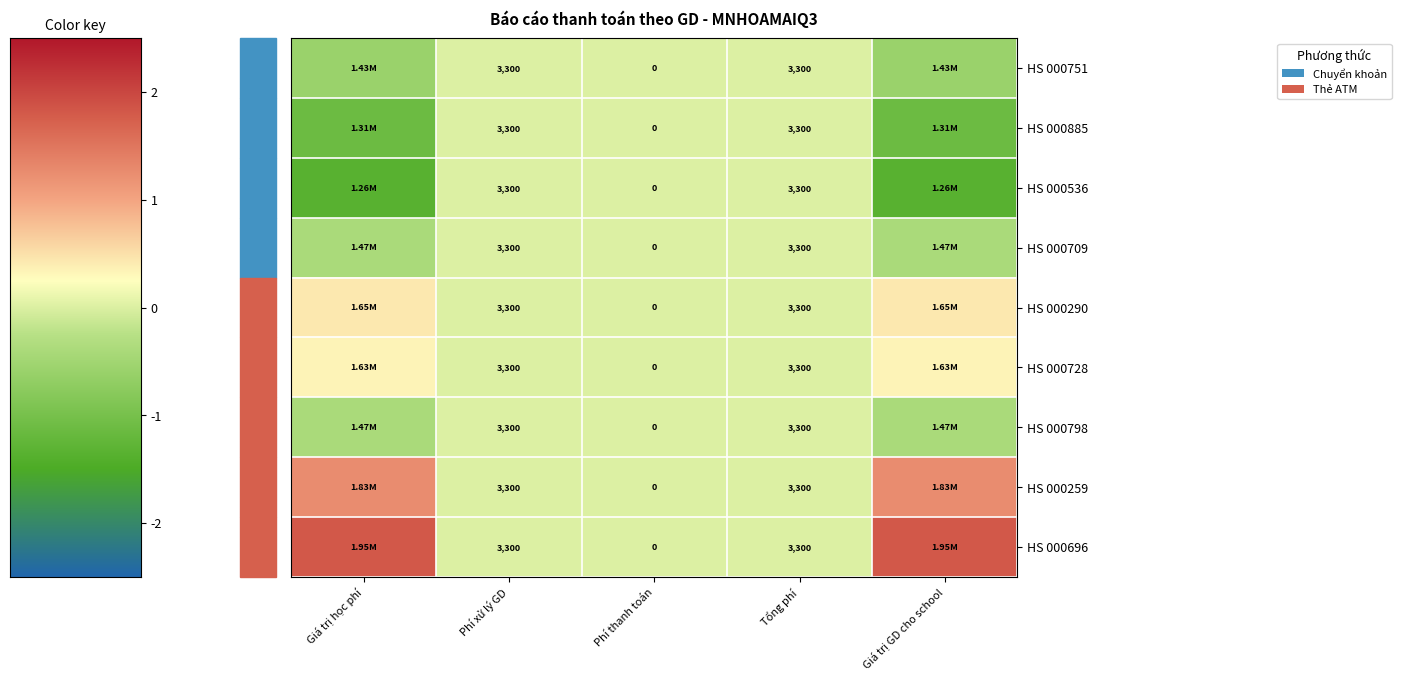

Which series has the largest range (max minus min)?

HS 000696